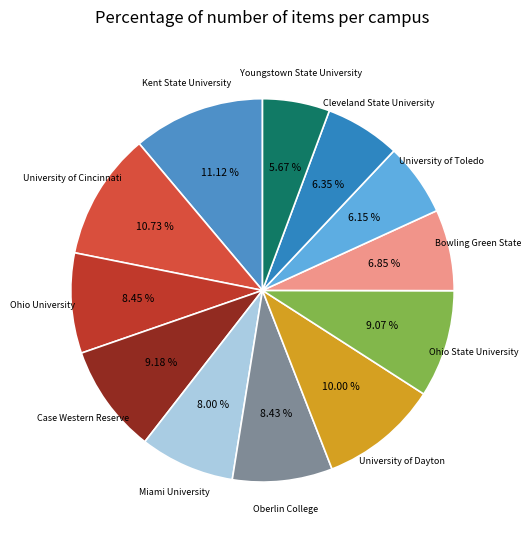

Does University of Dayton represent more than half of the total?

No